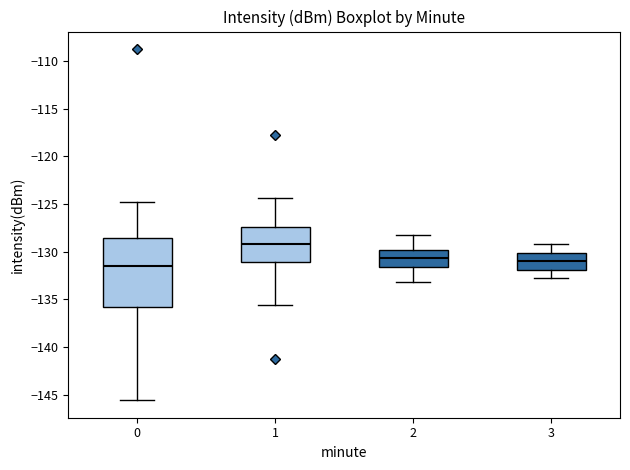

Which box has the lowest median line?

0